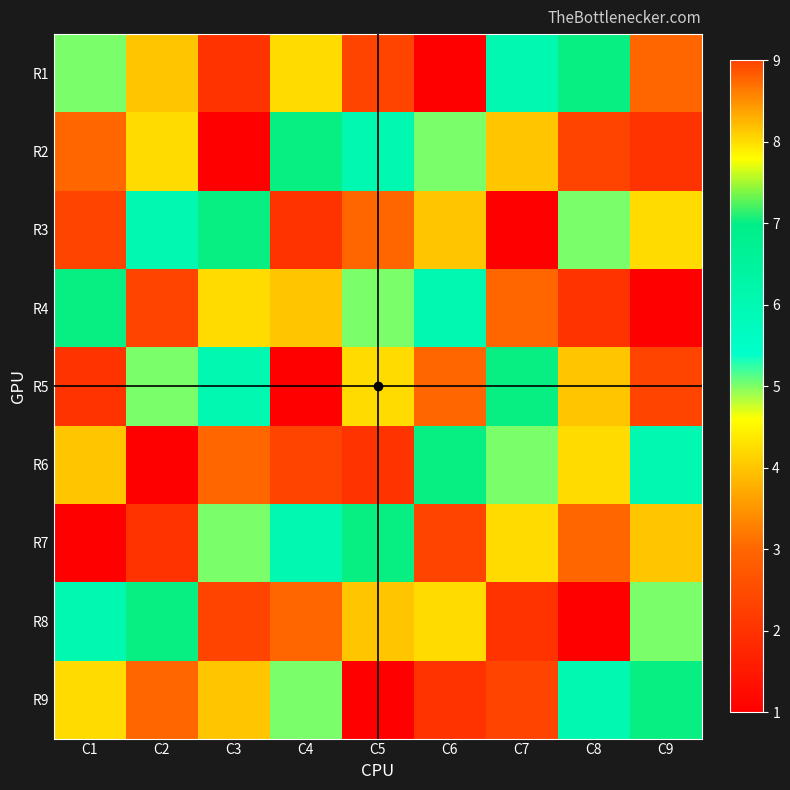

Count the number of categories in the chart.

9